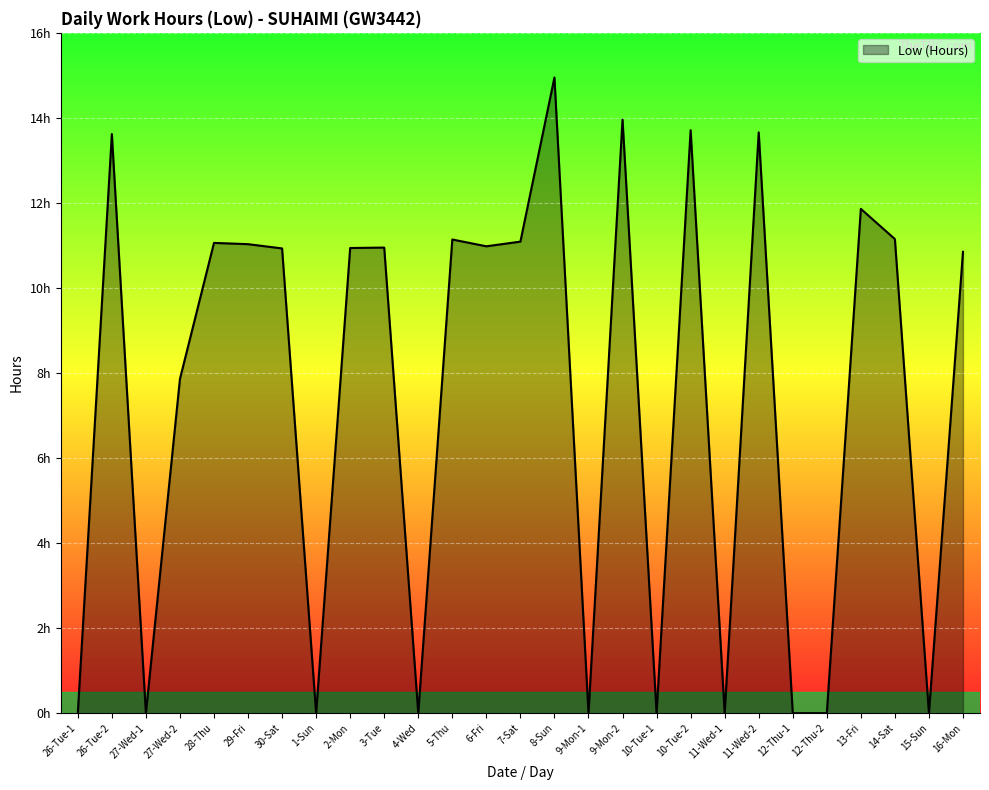

Does the chart have visible grid lines?

Yes